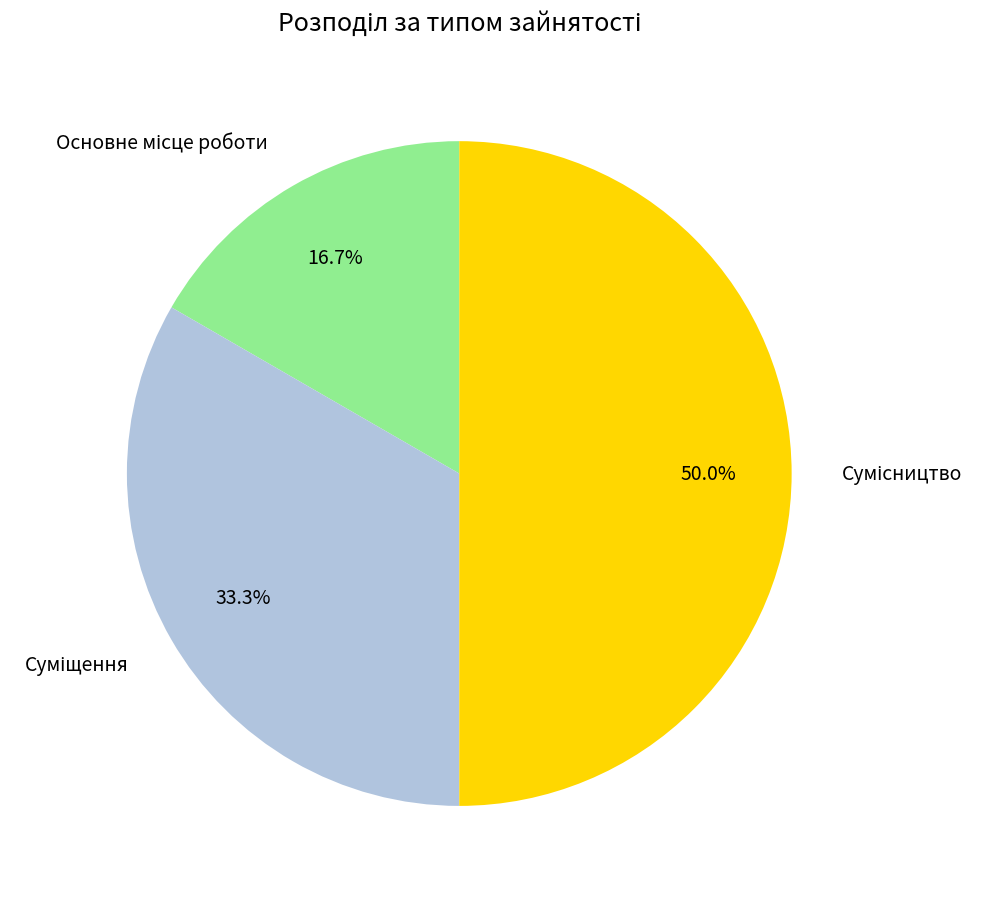

Count the number of slices in the pie.

3